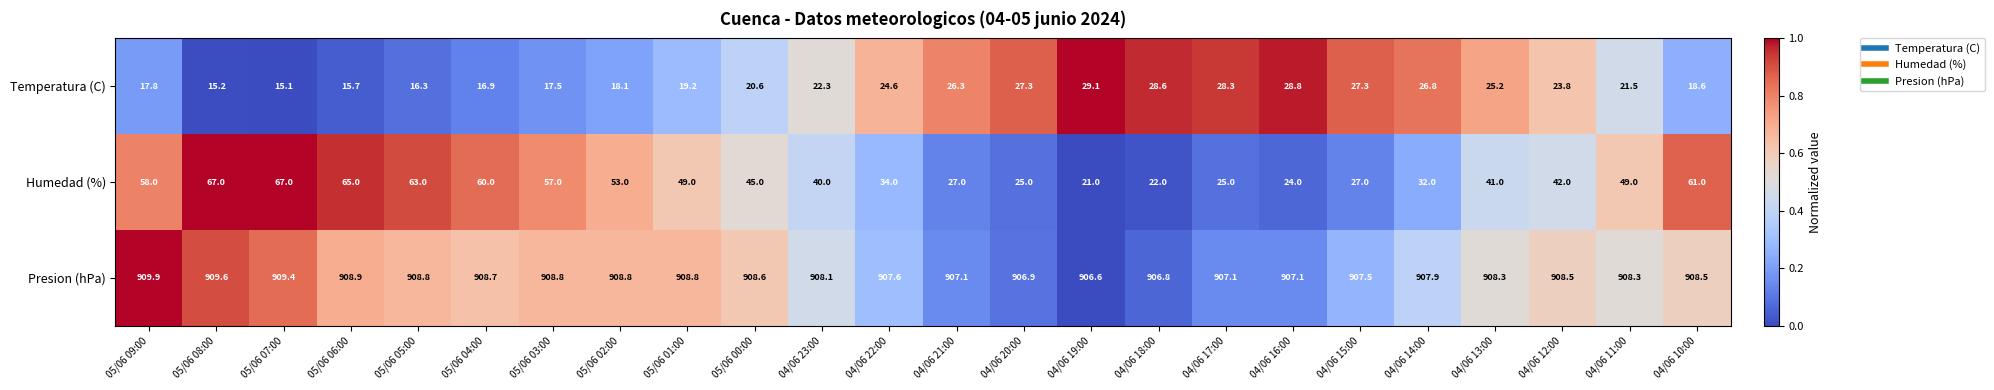

Which series changed the most between 05/06 01:00 and 04/06 14:00?

Humedad (%)